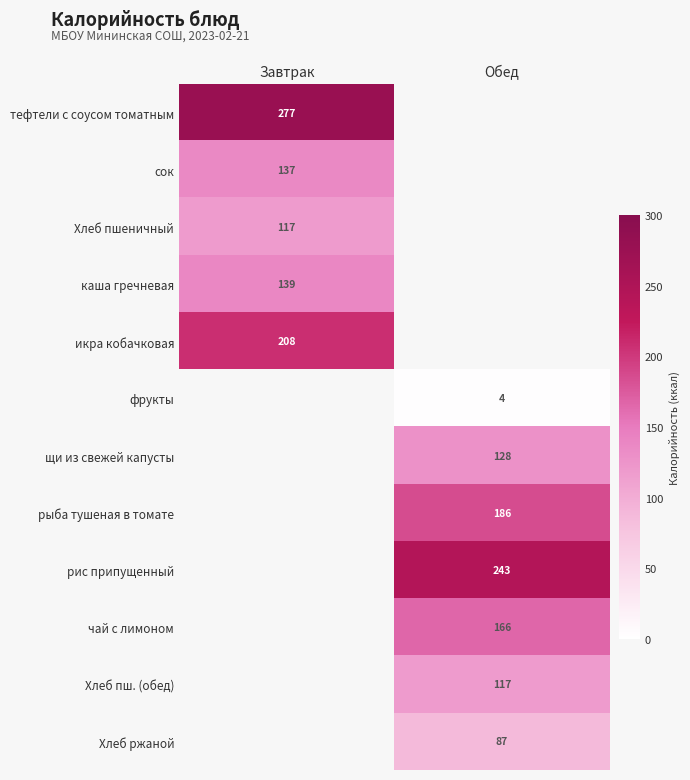

Is it true that икра кобачковая equals 123 at Завтрак?

False